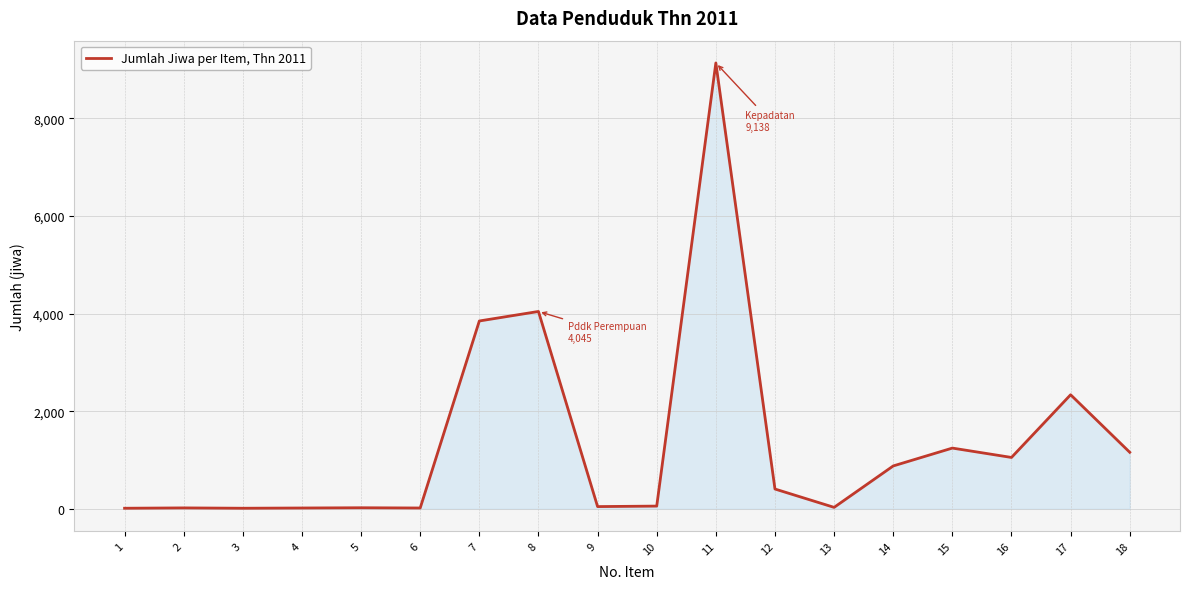

Where does the data first go above 406?

7